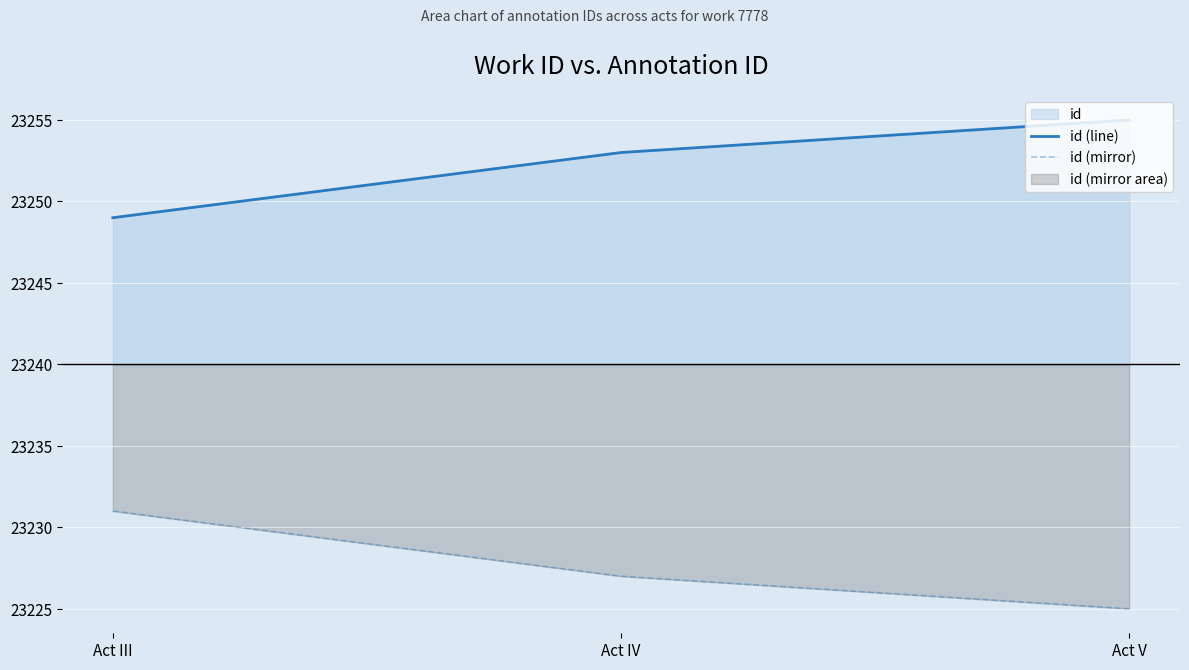

How many values in the id (line) series exceed 23253?

1